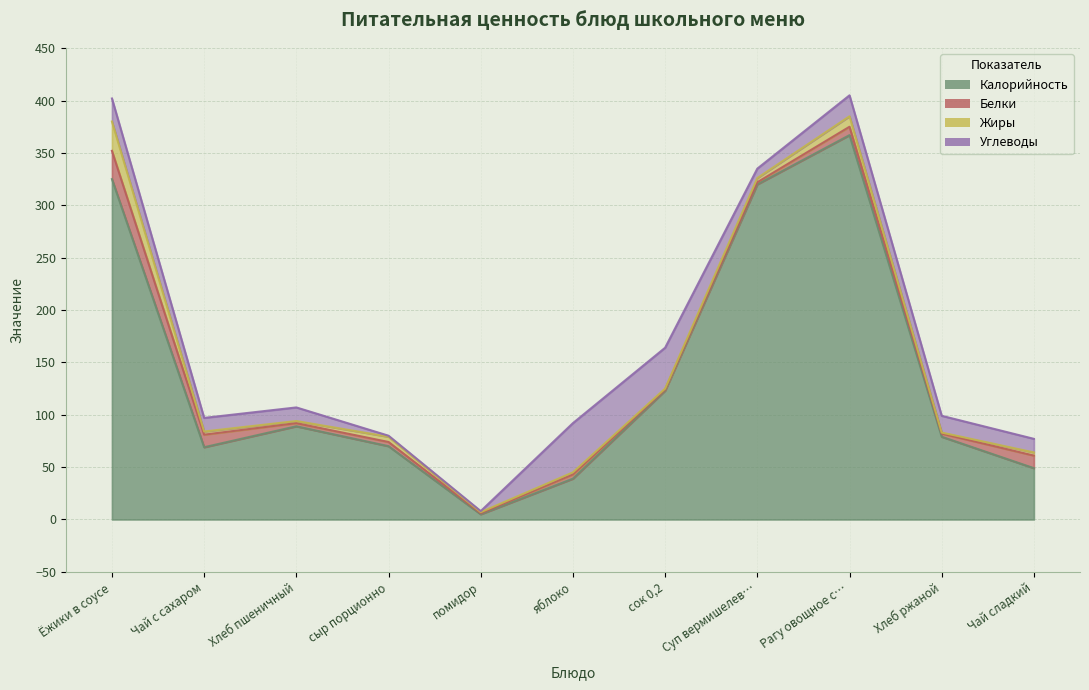

Which category has the lowest value across all series?

помидор